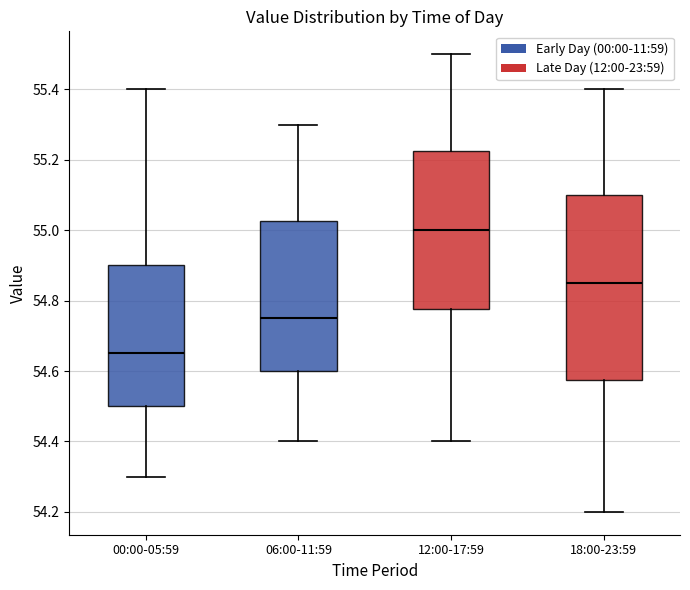

Where does the upper whisker of the box for 00:00-05:59 end on the y-axis? The values are not printed on the chart, so give them approximately, as read against the axis.

55.40